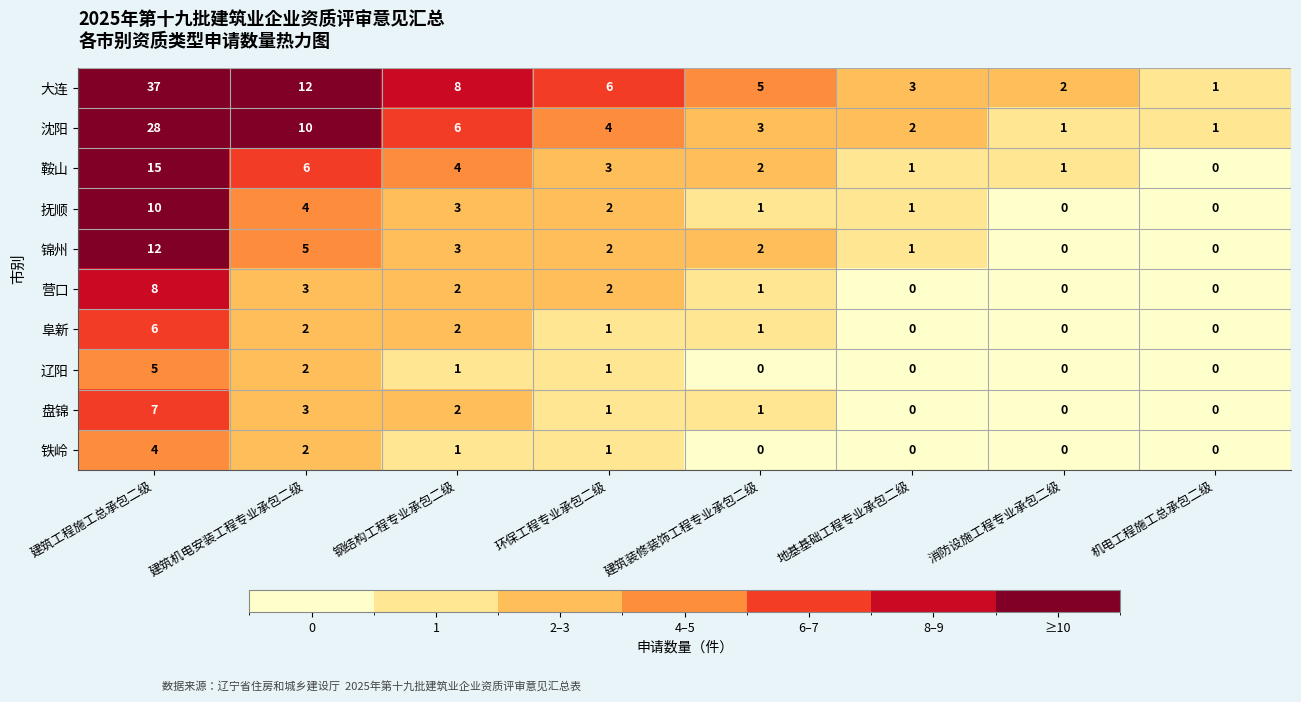

Where is 抚顺 nearest to the value 5?

建筑机电安装工程专业承包二级